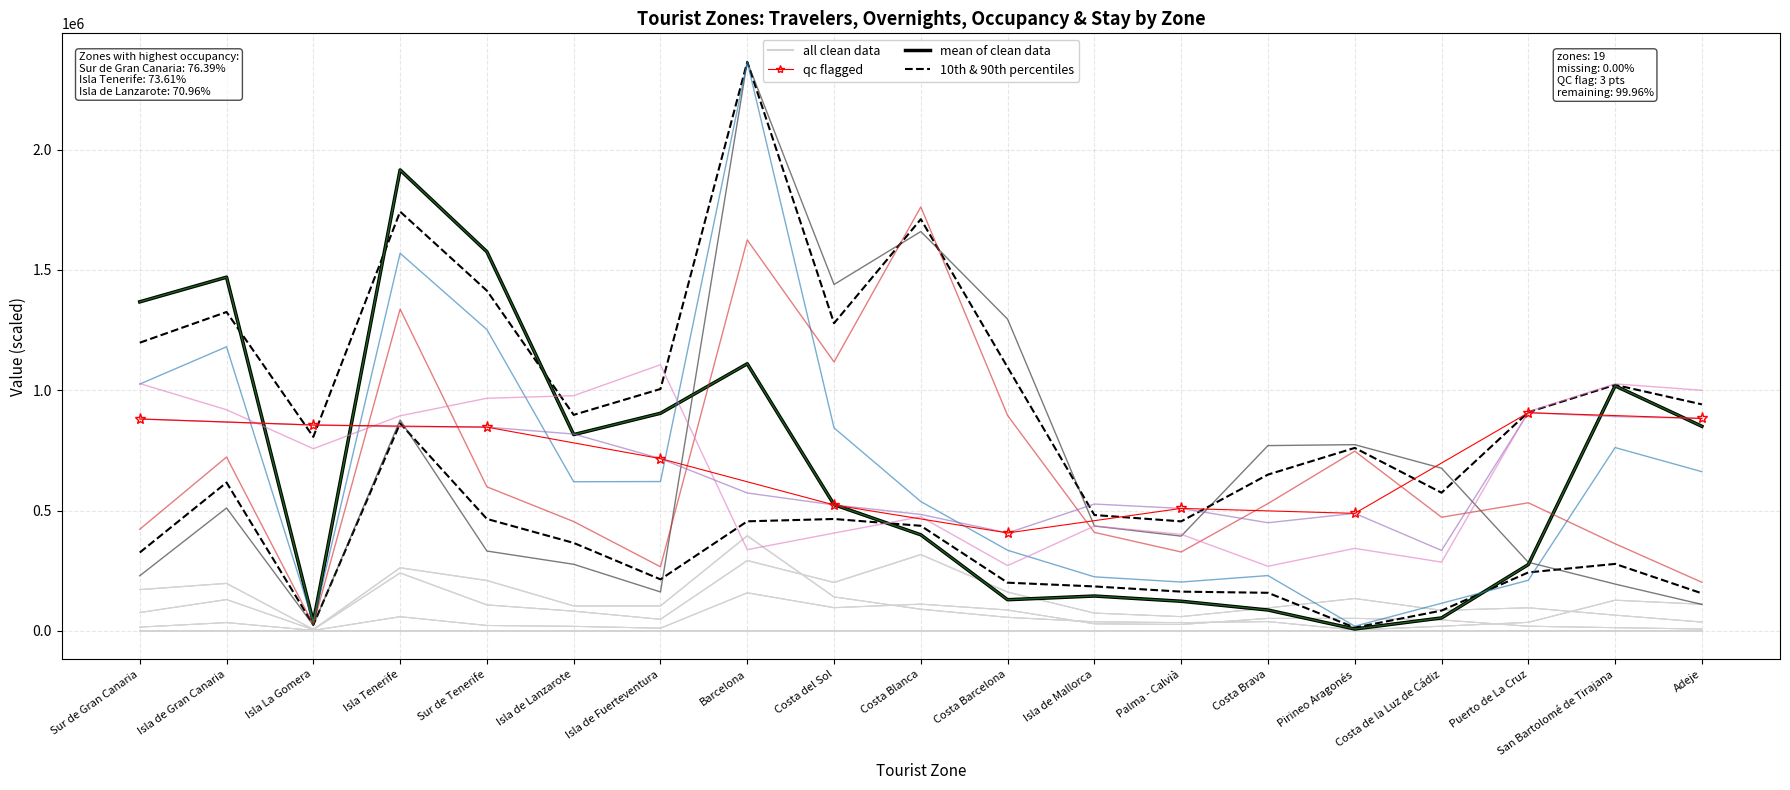

At which label does Grado ocupación por plazas reach its peak?

Puerto de La Cruz